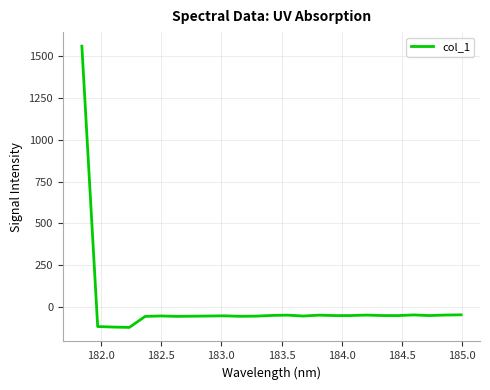

What is the greatest value displayed?

1559.4